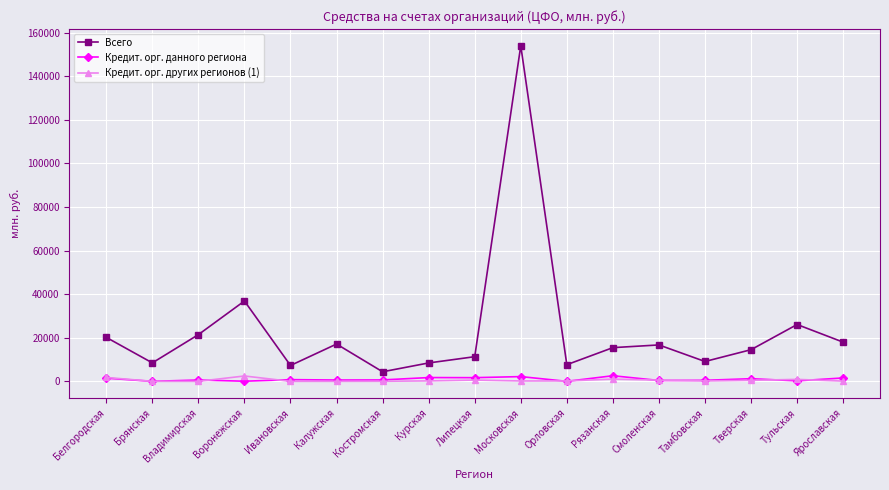

True or false: Всего and Кредит. орг. данного региона intersect in this chart.

False